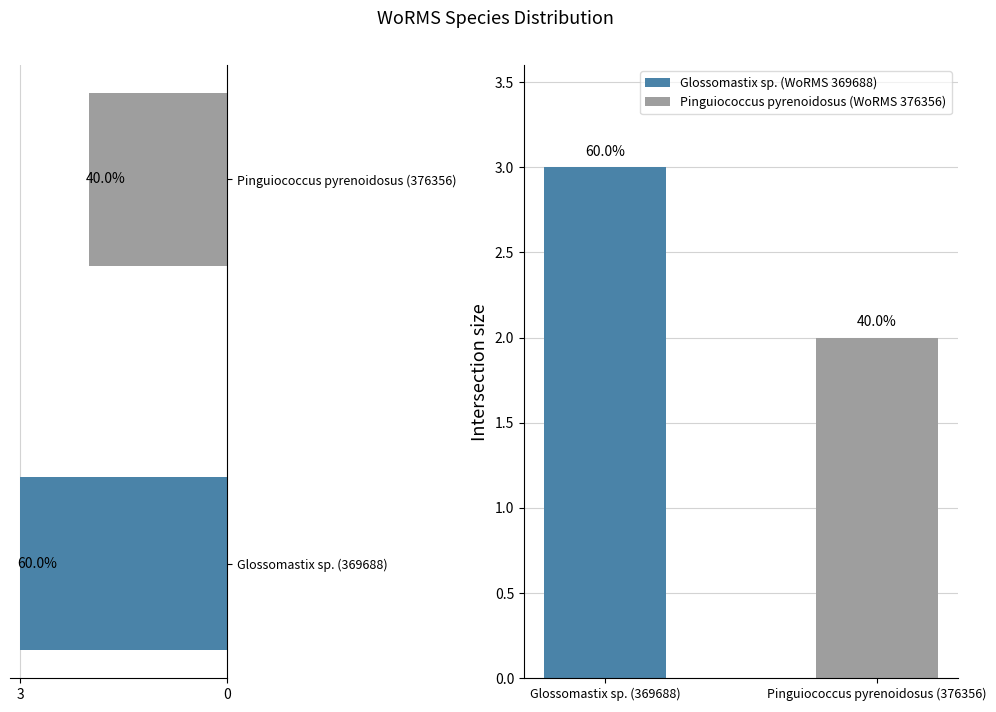

Which has a higher value, 0 or 3?

3